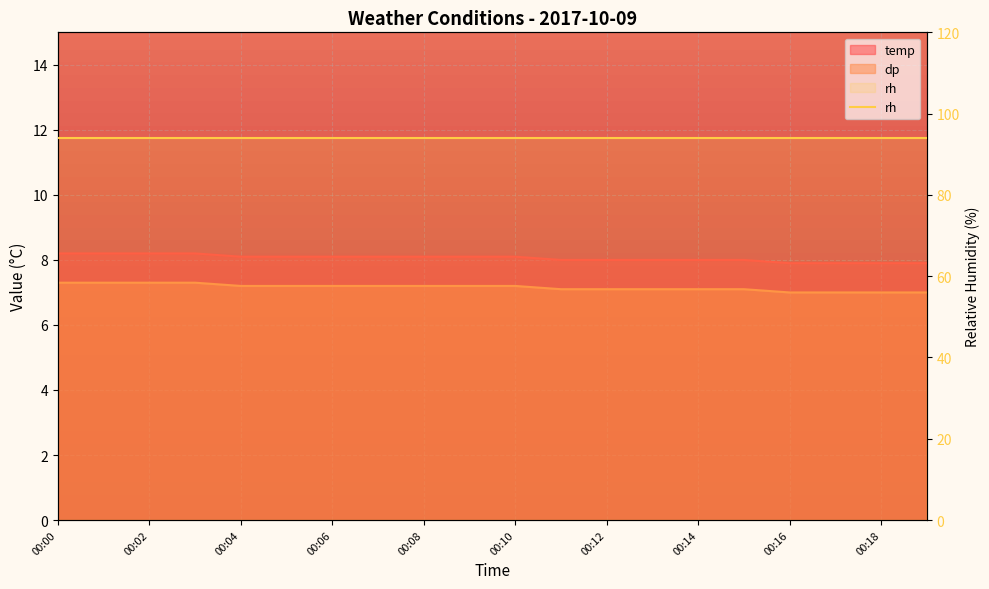

Rank the categories by temp value from highest to lowest.

00:00, 00:01, 00:02, 00:03, 00:04, 00:05, 00:06, 00:07, 00:08, 00:09, 00:10, 00:11, 00:12, 00:13, 00:14, 00:15, 00:16, 00:17, 00:18, 00:19